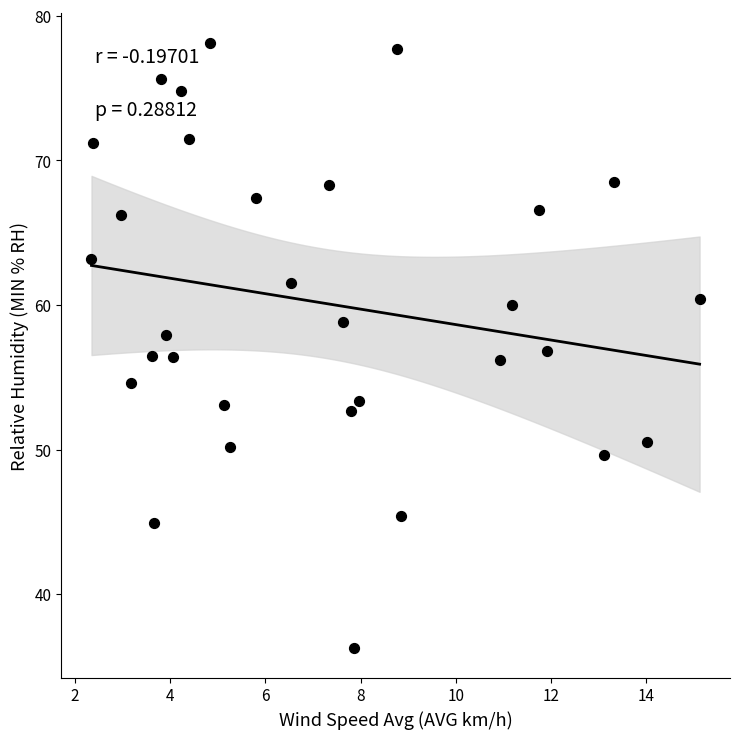

What is the range of Y values (max minus min)?

41.8